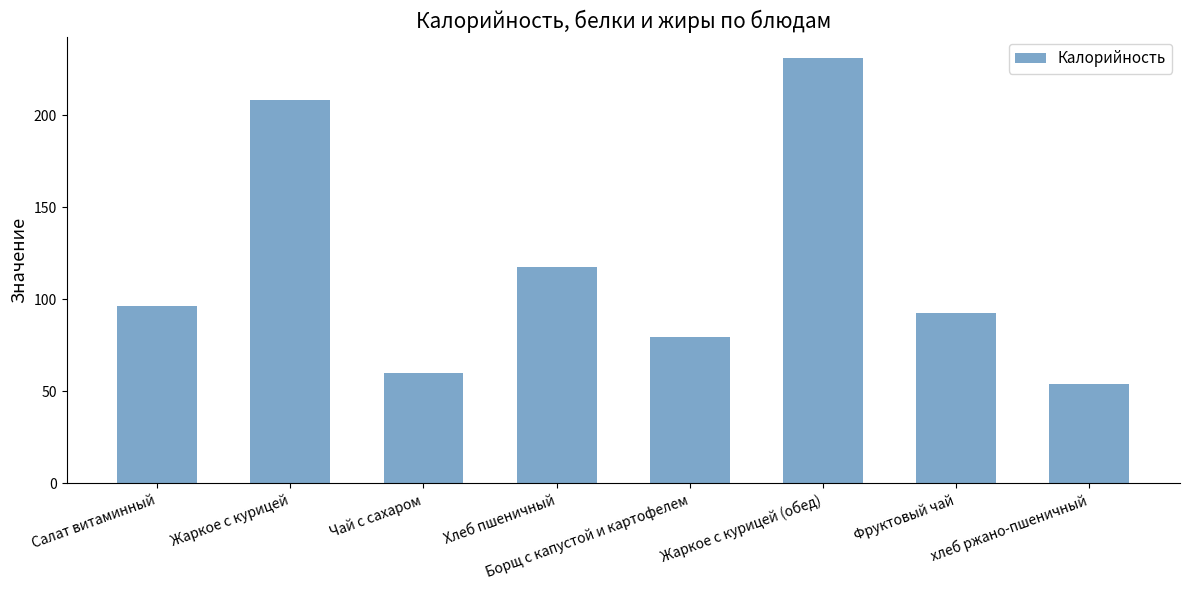

What position from the right is Жаркое с курицей (обед)?

3